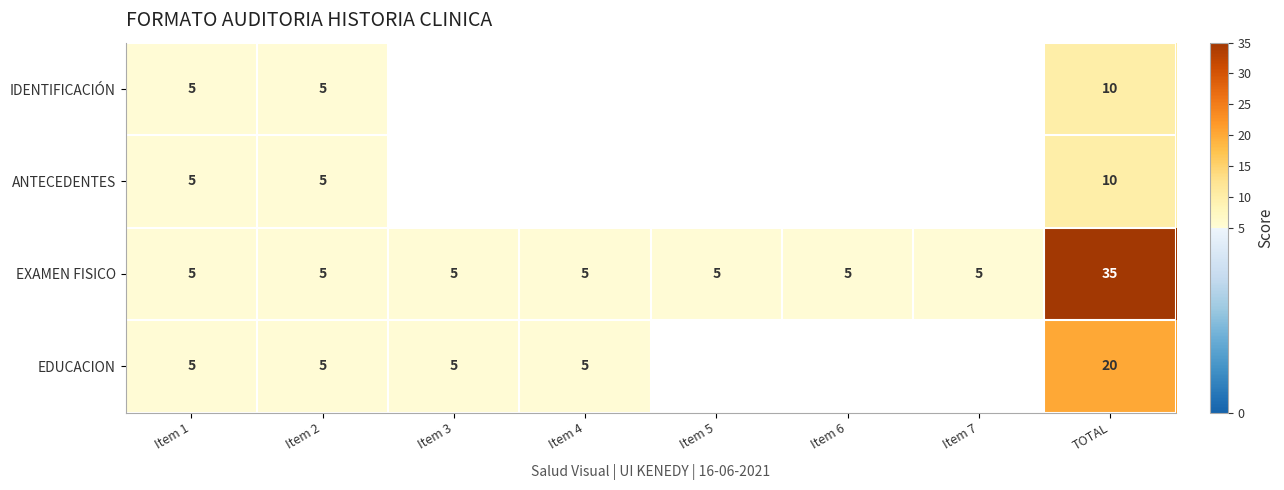

True or false: IDENTIFICACIÓN has a value of 1.6 at Item 2.

False